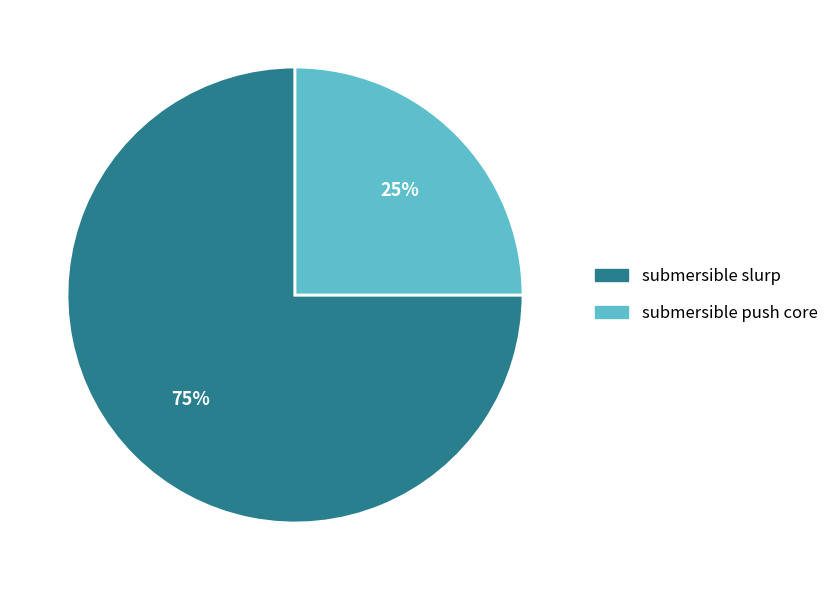

Does any single category account for the majority?

Yes